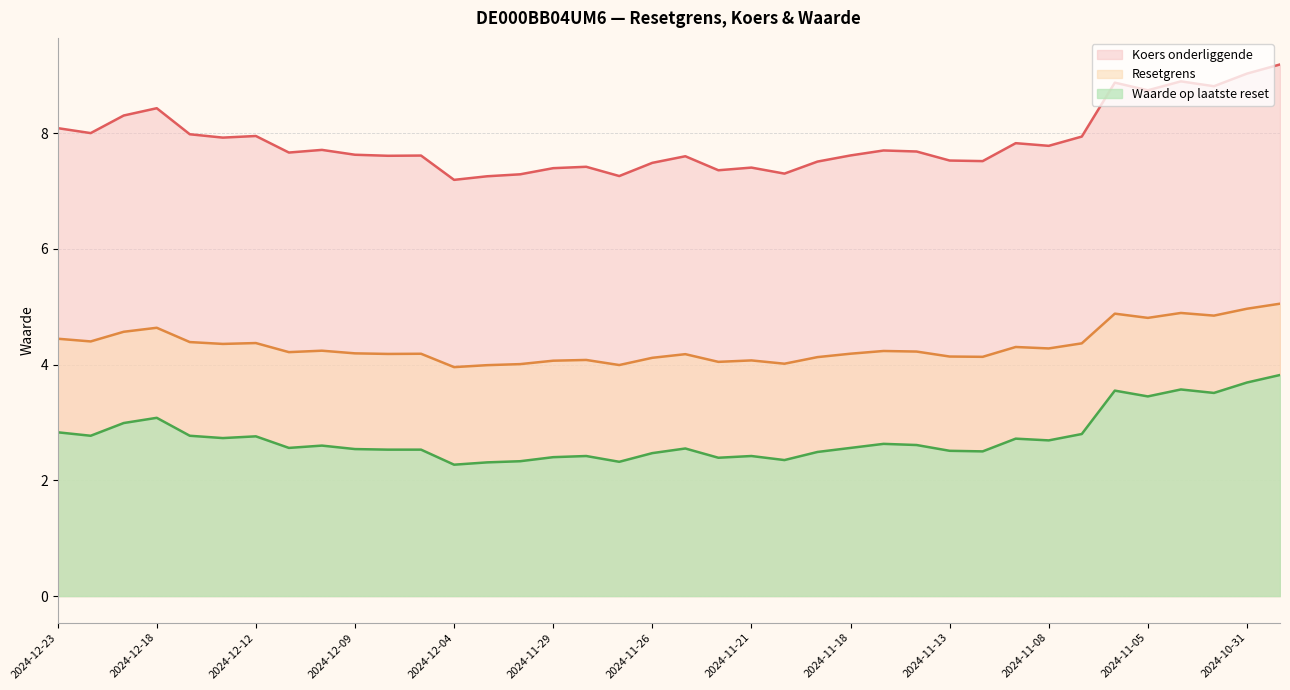

Which has a higher value, 2024-11-18 or 2024-11-08?

2024-11-08